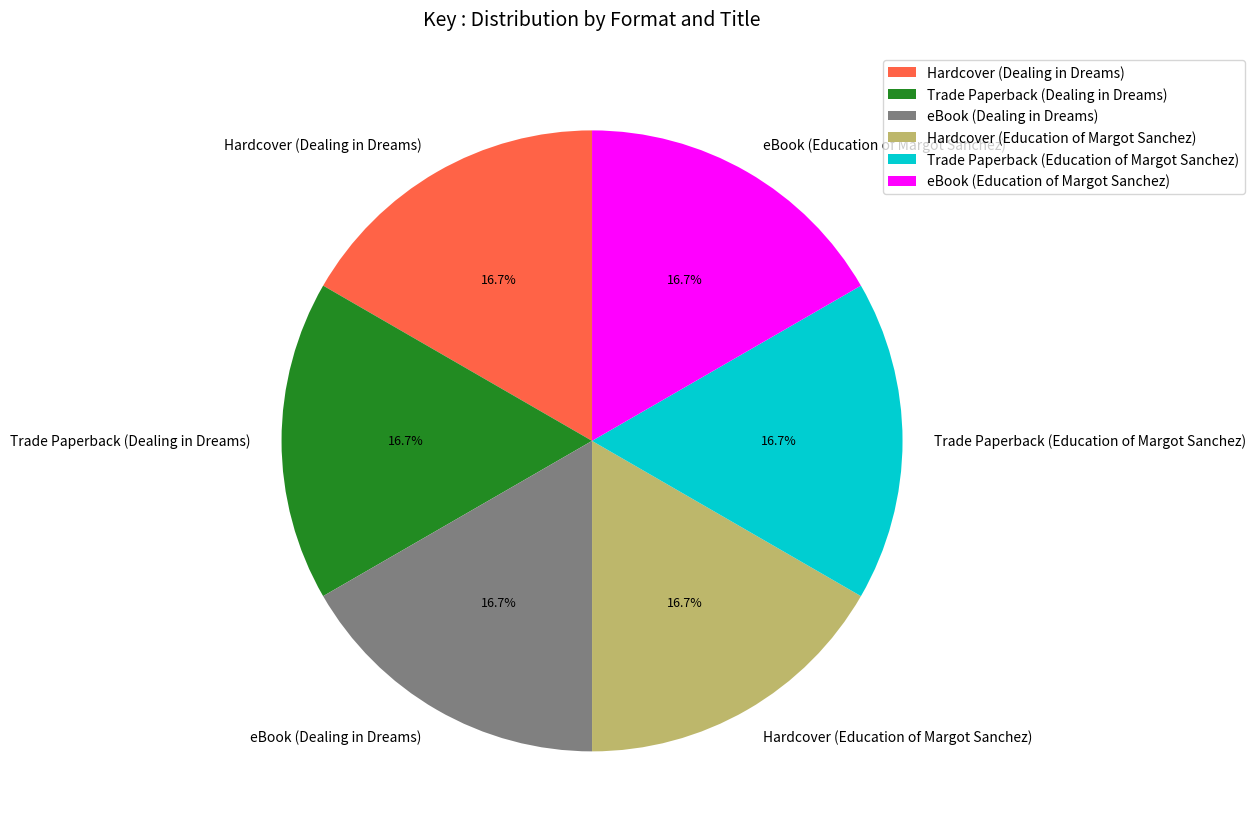

To the nearest percent, what is the average slice percentage?

17%